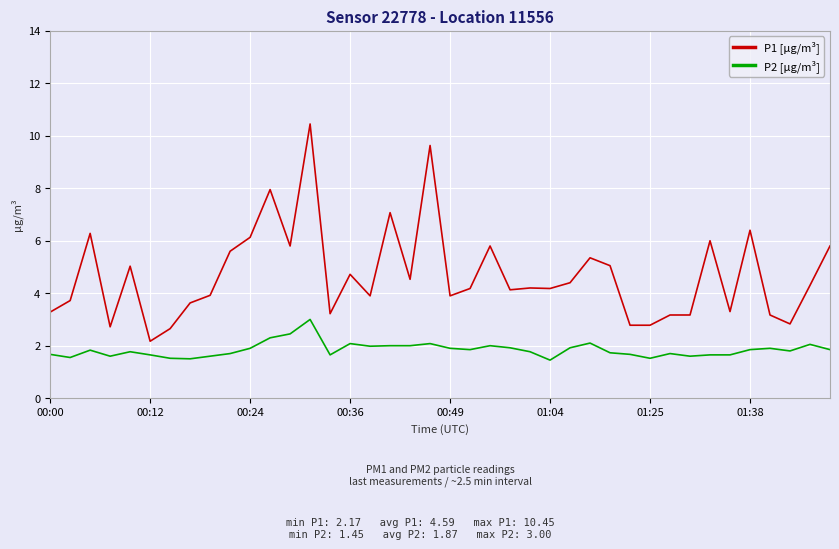

Rank the series by their average value, from lowest to highest.

P2 [µg/m³], P1 [µg/m³]